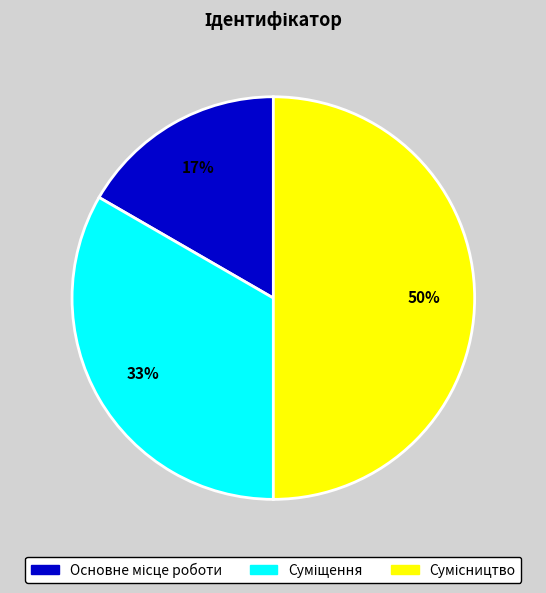

To the nearest percent, what portion does Суміщення represent?

33%